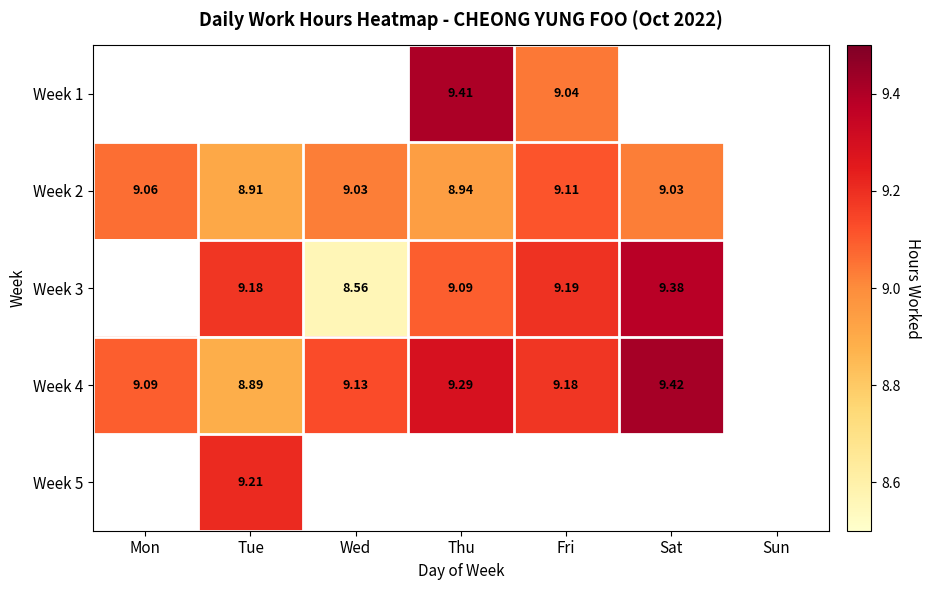

At which label is Week 4 closest to 9?

Mon